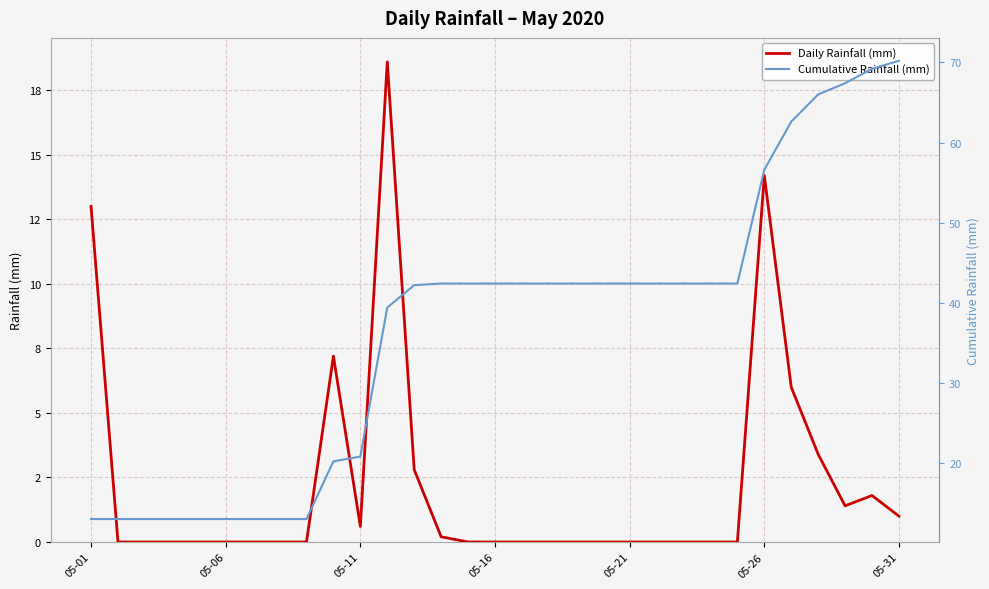

Which series has the largest range (max minus min)?

Cumulative Rainfall (mm)